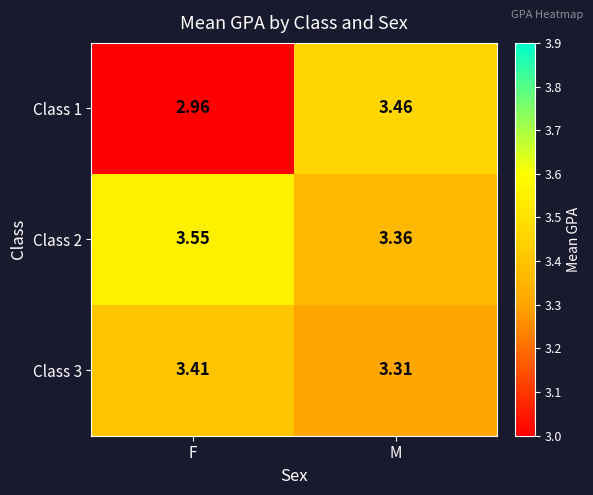

Which series has the widest spread of values?

Class 1